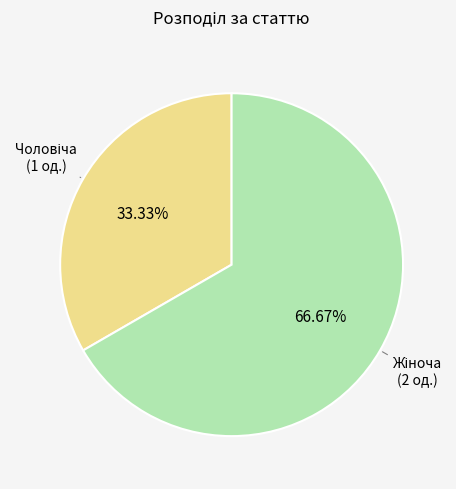

Is there any slice that represents more than half of the pie?

Yes